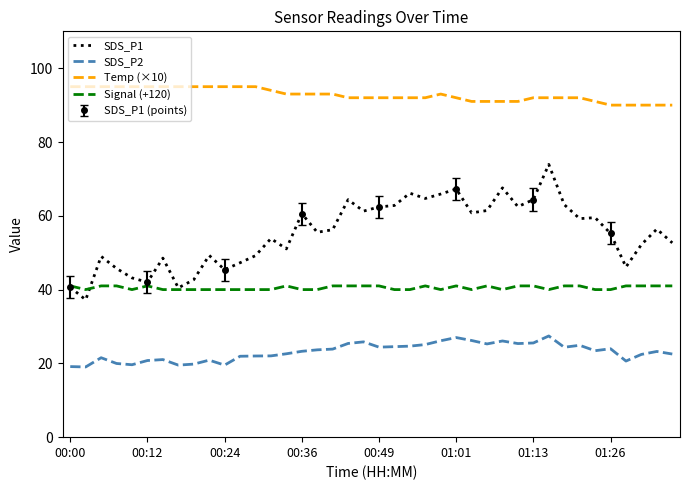

Rank the series at 28 from lowest to highest value.

SDS_P2, Signal (+120), SDS_P1, Temp (×10)